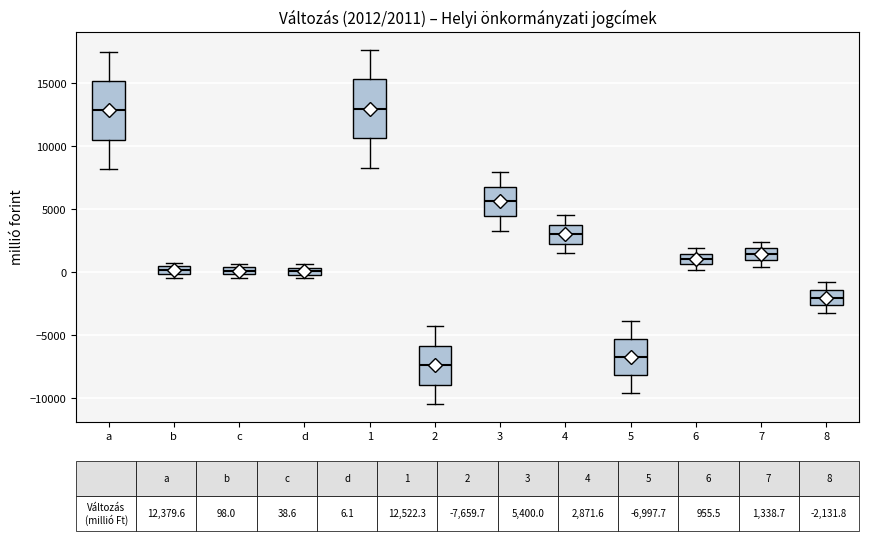

Which box's median line is the lowest?

2